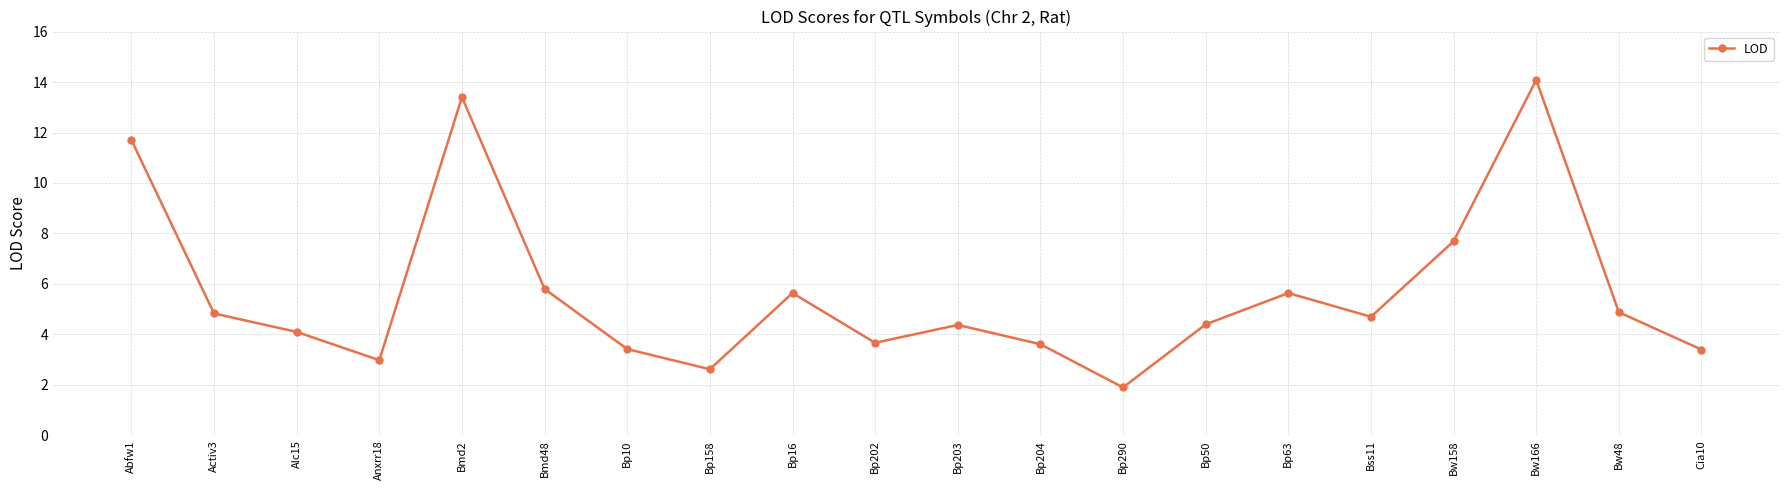

What is the difference between the maximum and minimum values?

12.2